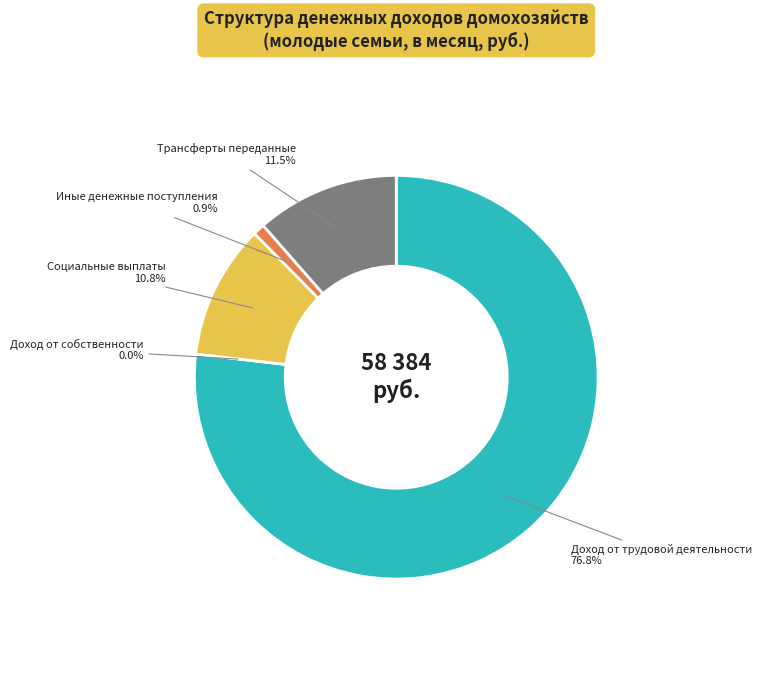

True or false: Трансферты переданные accounts for 11% of the total.

True